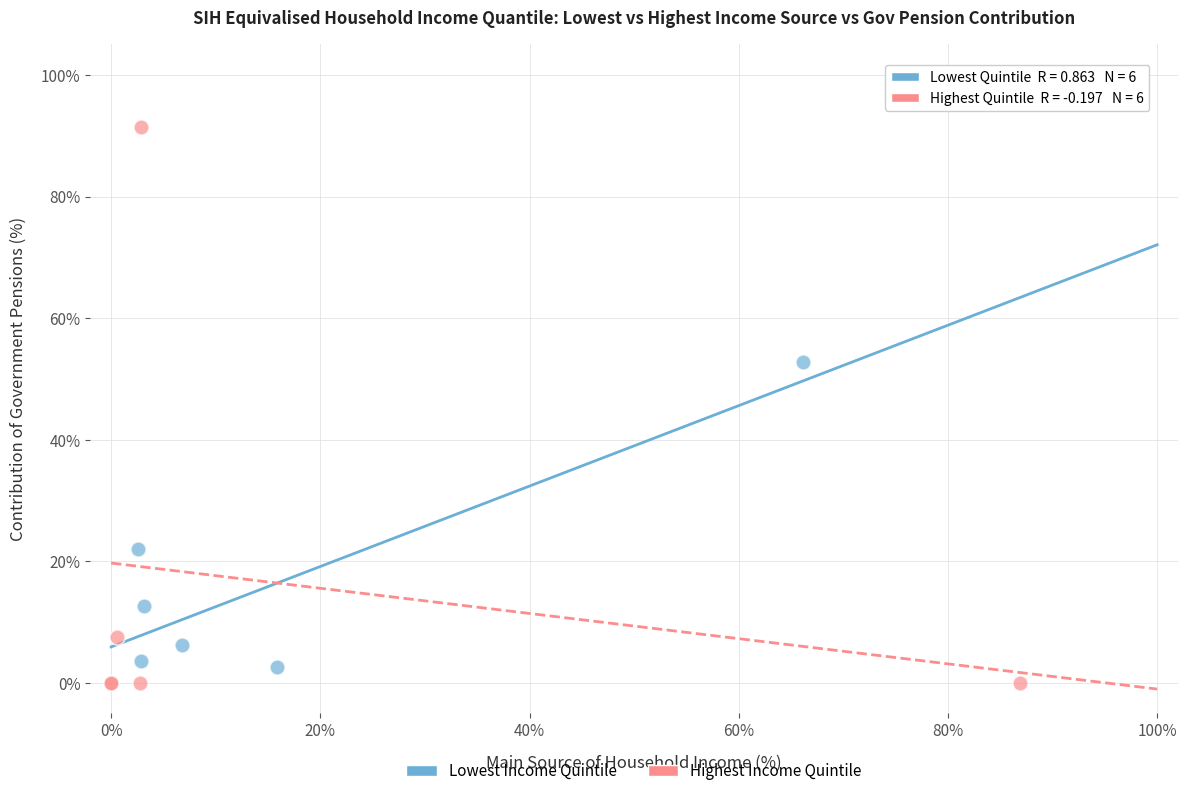

What are all the series names shown in the legend?

Lowest Income Quintile, Highest Income Quintile